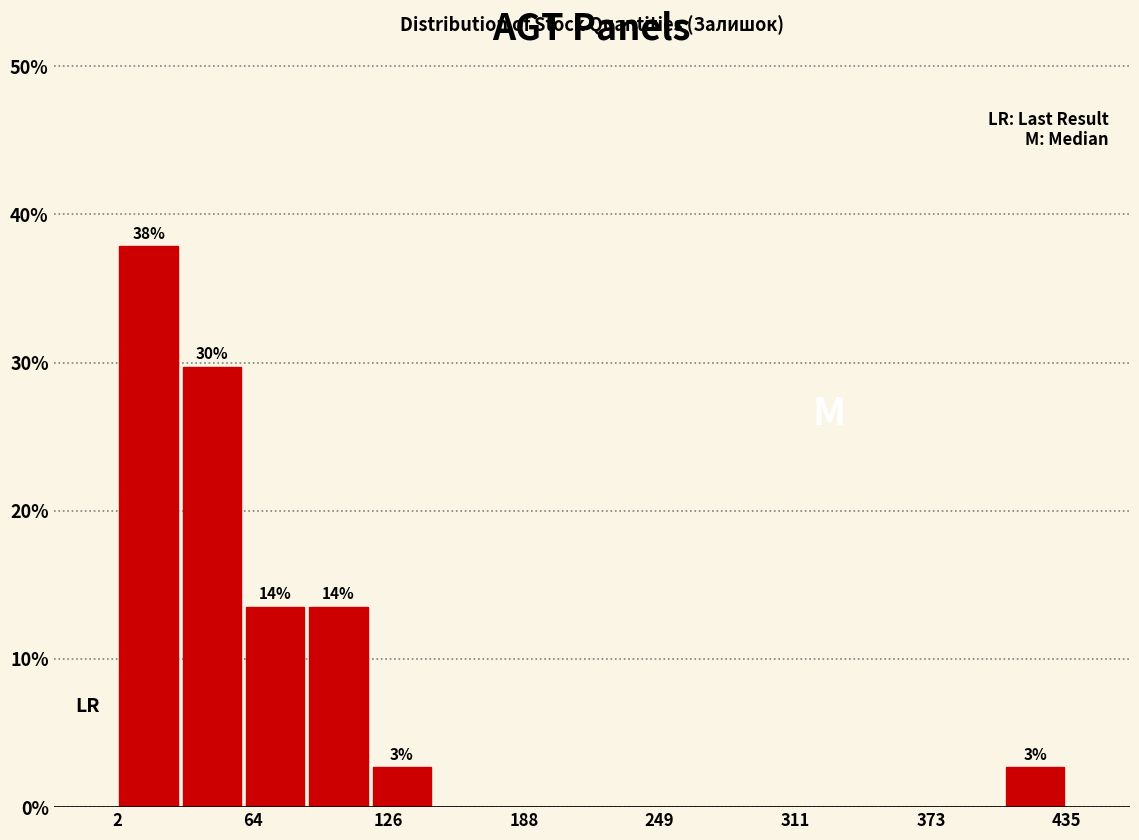

Read against the x-axis, roughly where is the centre of the tallest bar?

20